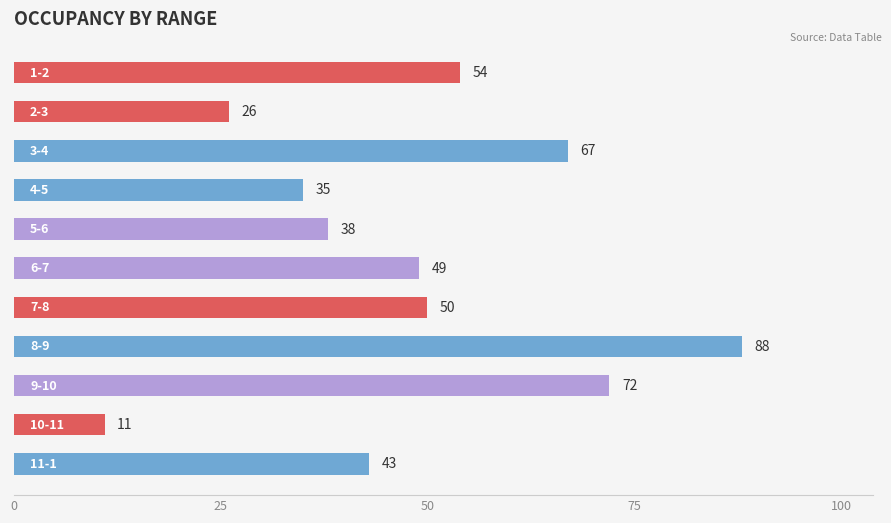

What is the value of the 8th bar from the top?

88